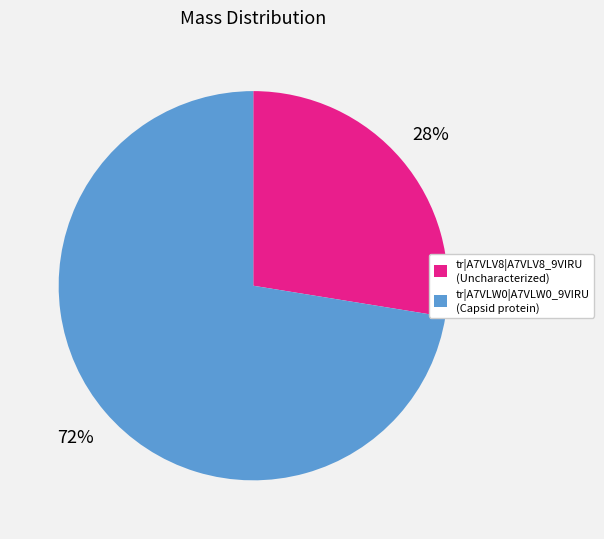

How many slices are in this pie chart?

2